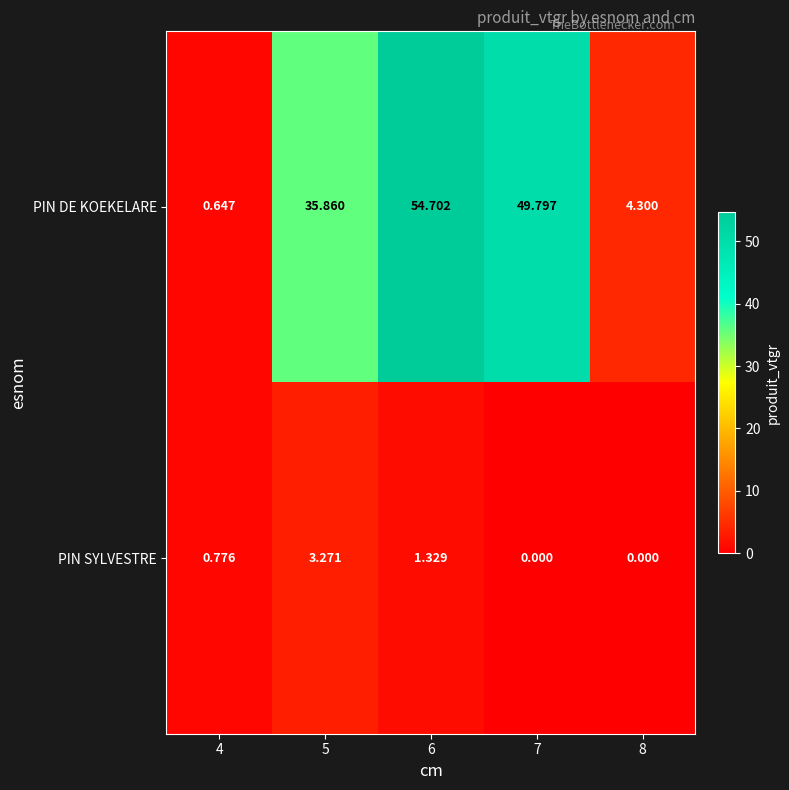

At 7, list the series in order from smallest to largest.

PIN SYLVESTRE, PIN DE KOEKELARE